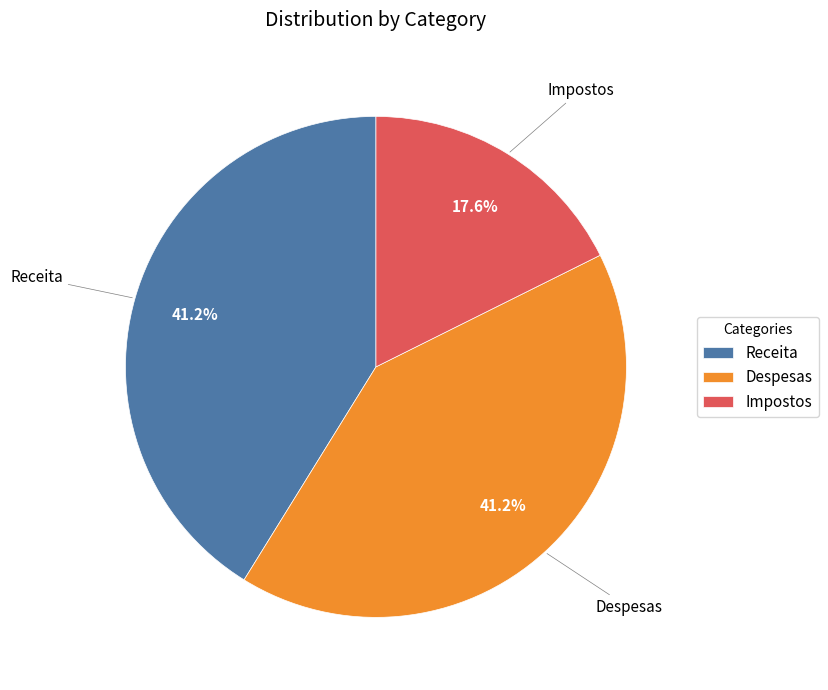

To the nearest percent, what is the average slice percentage?

33%